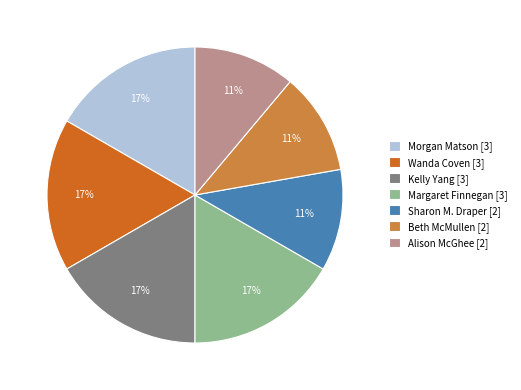

To the nearest percent, what is the difference between the largest and smallest slice percentages?

6%